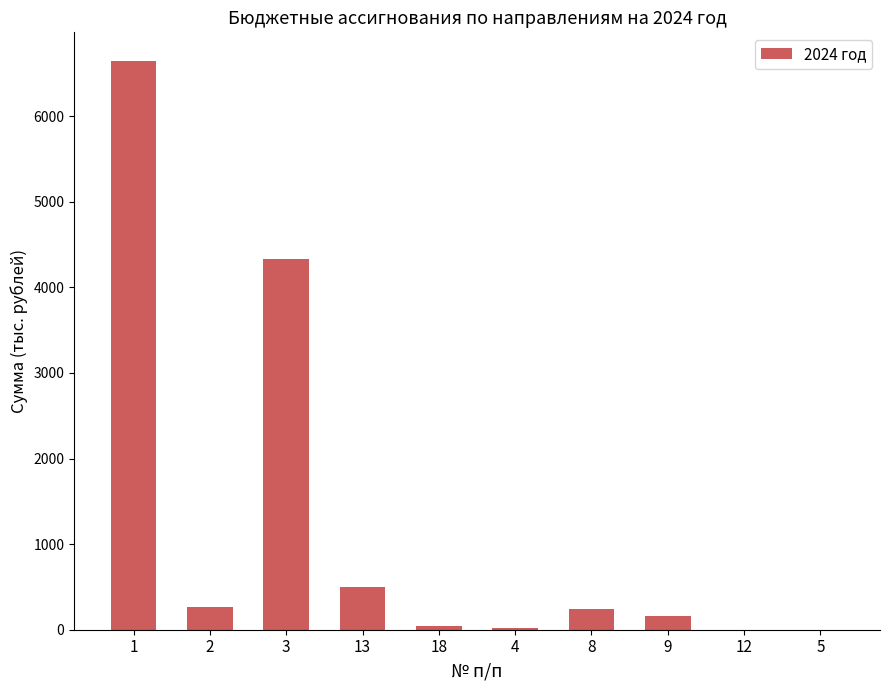

Is it true that the value at 5 is 0.0?

True